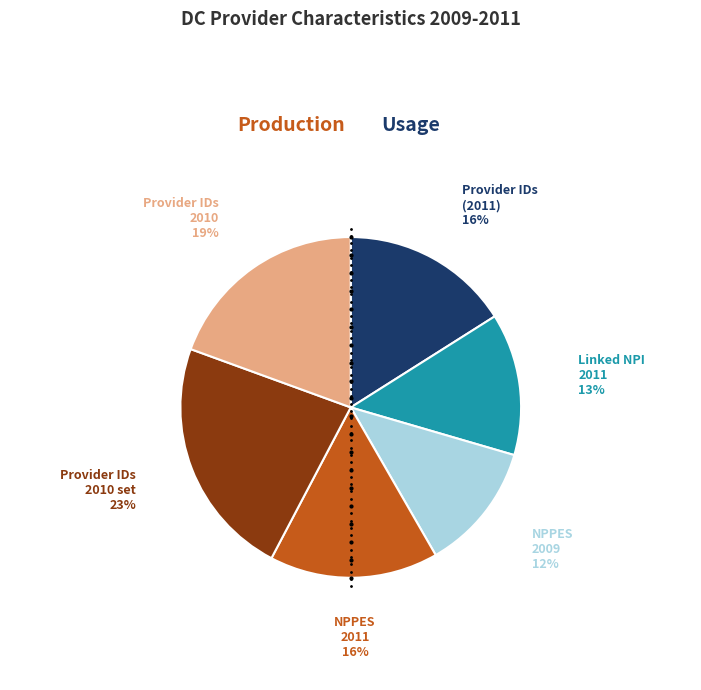

To the nearest percent, what is the difference between the largest and smallest slice percentages?

11%